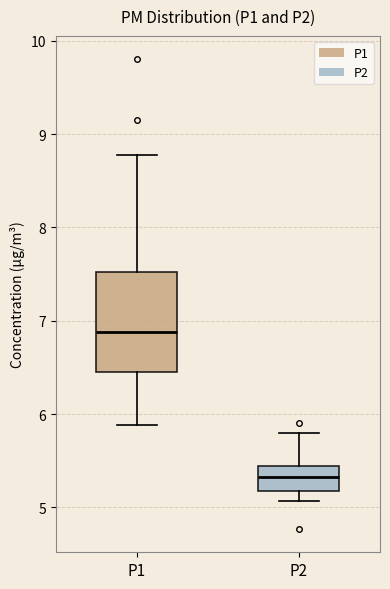

Reading left to right, transcribe this box plot: for each box, give where its median line is, the range the box spans, and where its two whiskers end, as read against the y-axis. The values are not printed on the chart, so give them approximately, as read against the axis.

P1: median 6.9, box 6.5 to 7.5, whiskers 5.9 to 8.8
P2: median 5.3, box 5.2 to 5.4, whiskers 5.1 to 5.8